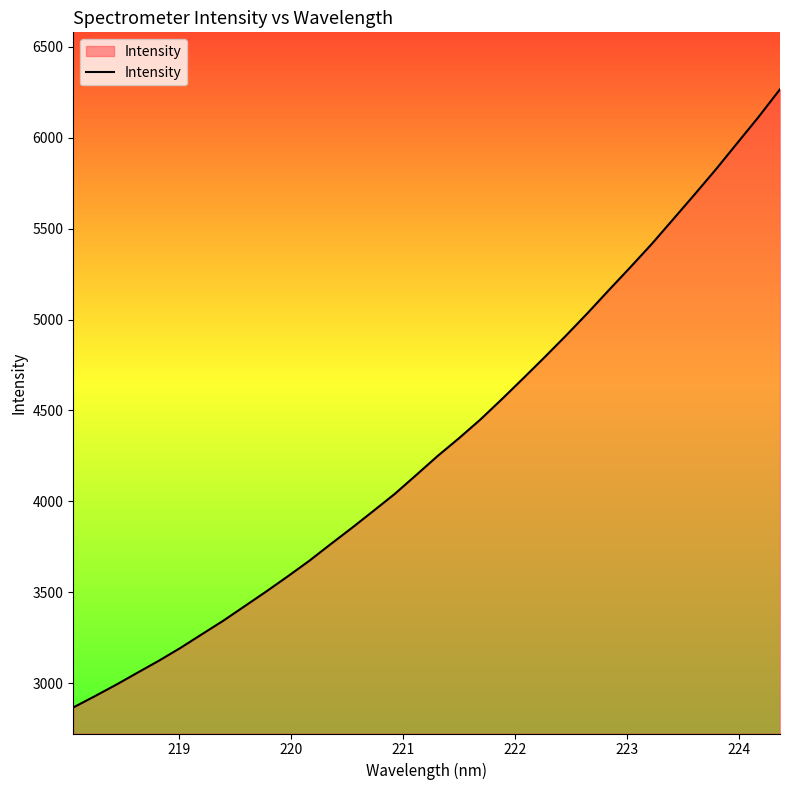

What is the difference between the maximum and minimum values?

3400.7